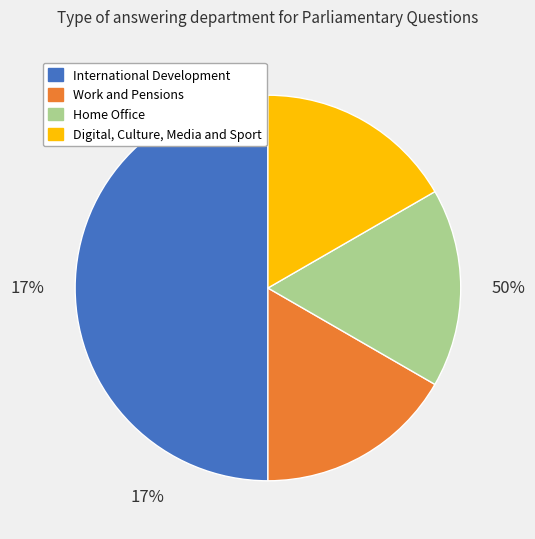

Rank the categories by value from highest to lowest.

International Development, Work and Pensions, Home Office, Digital, Culture, Media and Sport